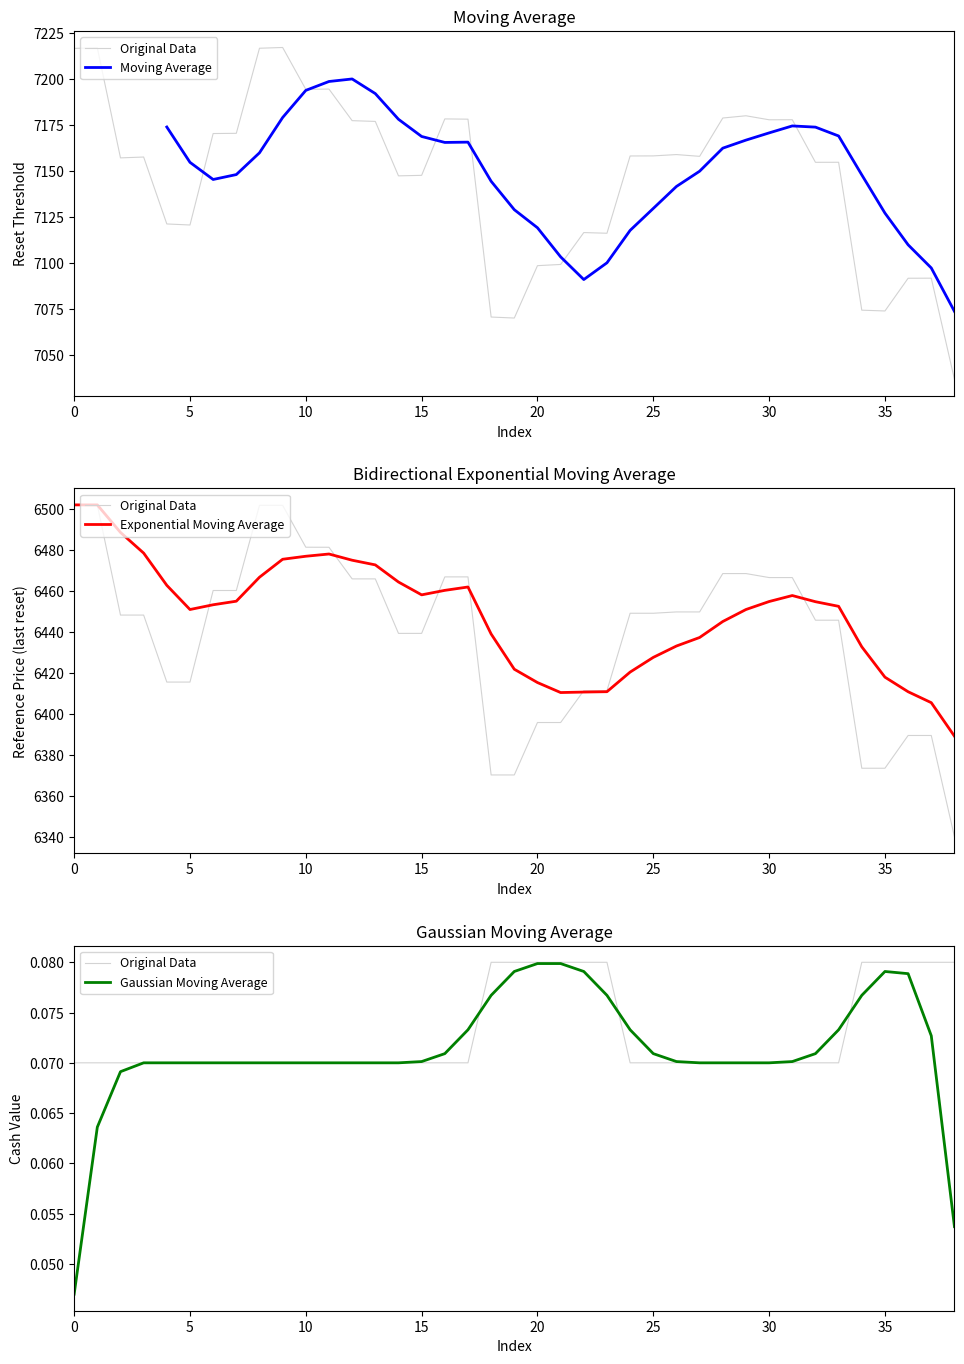

Count the number of data series in this chart.

4